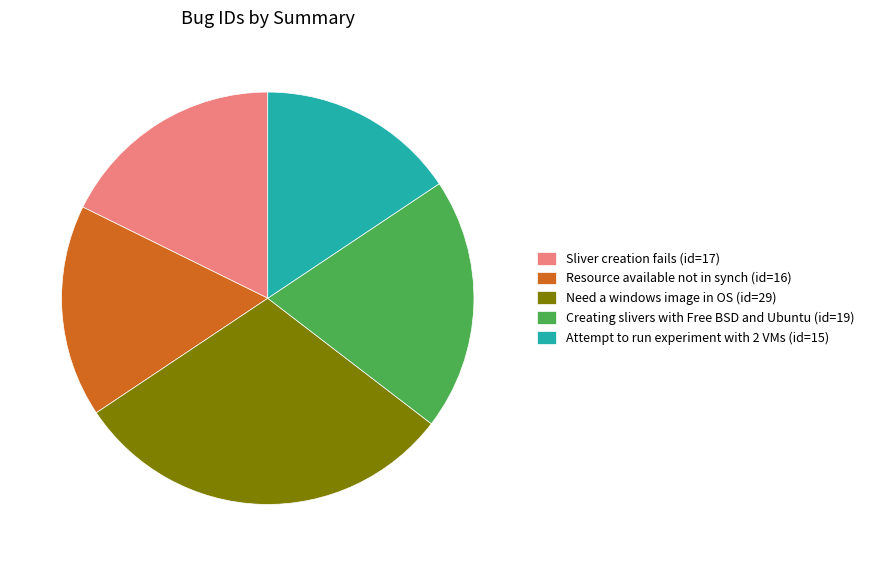

Is the sum of Resource available not in synch (id=16) and Sliver creation fails (id=17) greater than half?

No